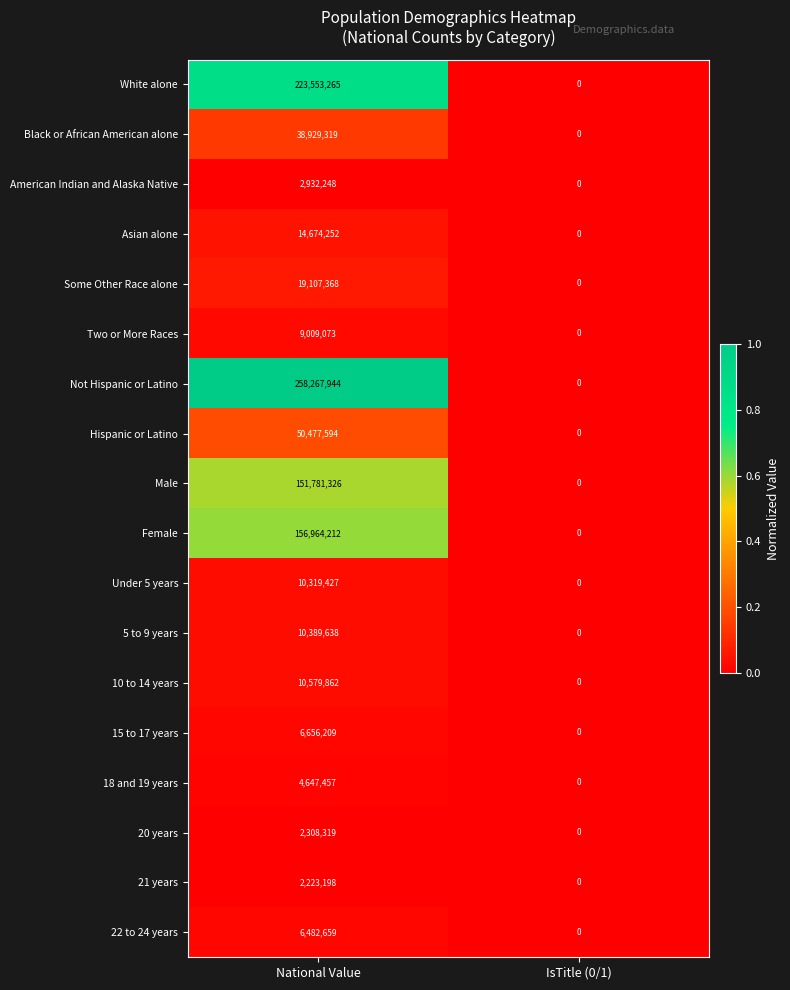

At which category does the chart reach its peak across all series?

National Value